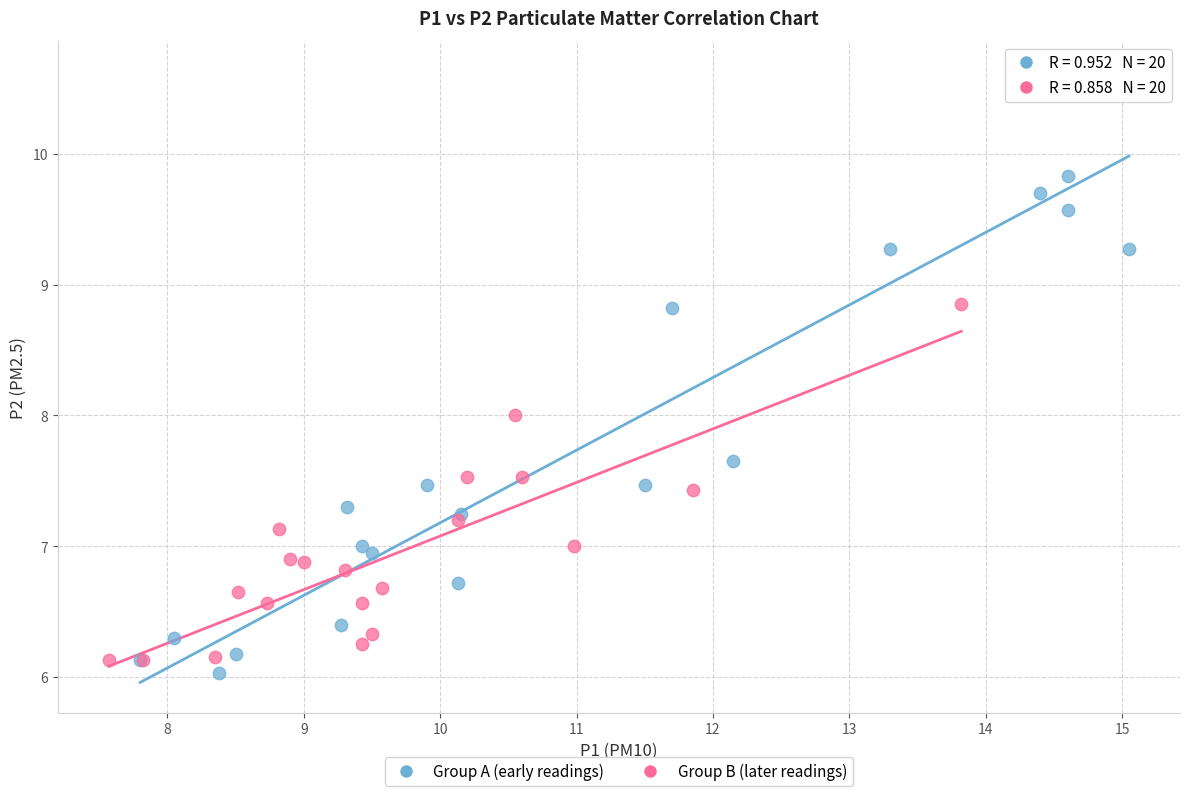

Which series contains the highest Y value?

Group A (early readings)